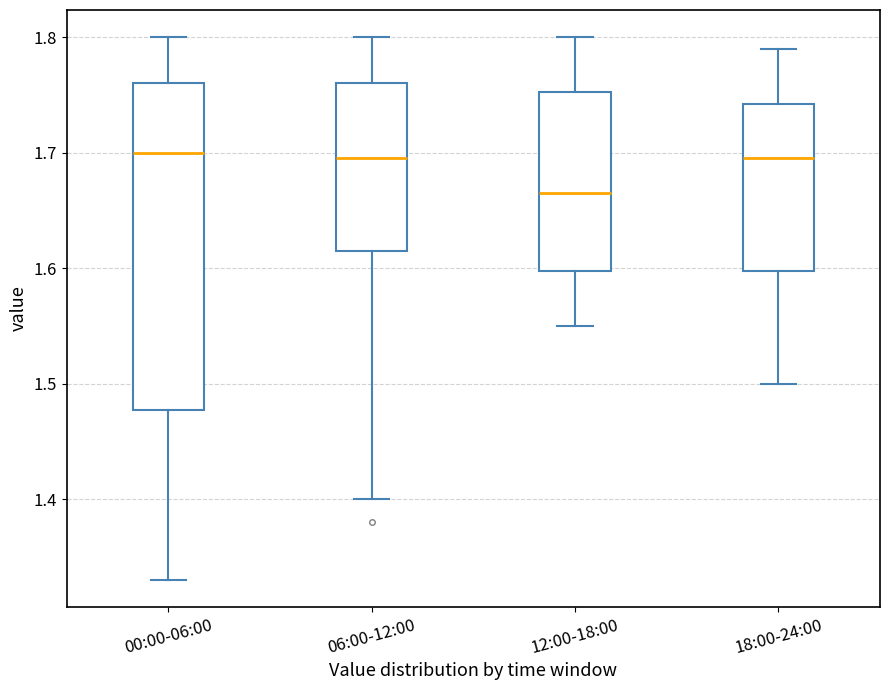

Which box has the lowest median line?

12:00-18:00